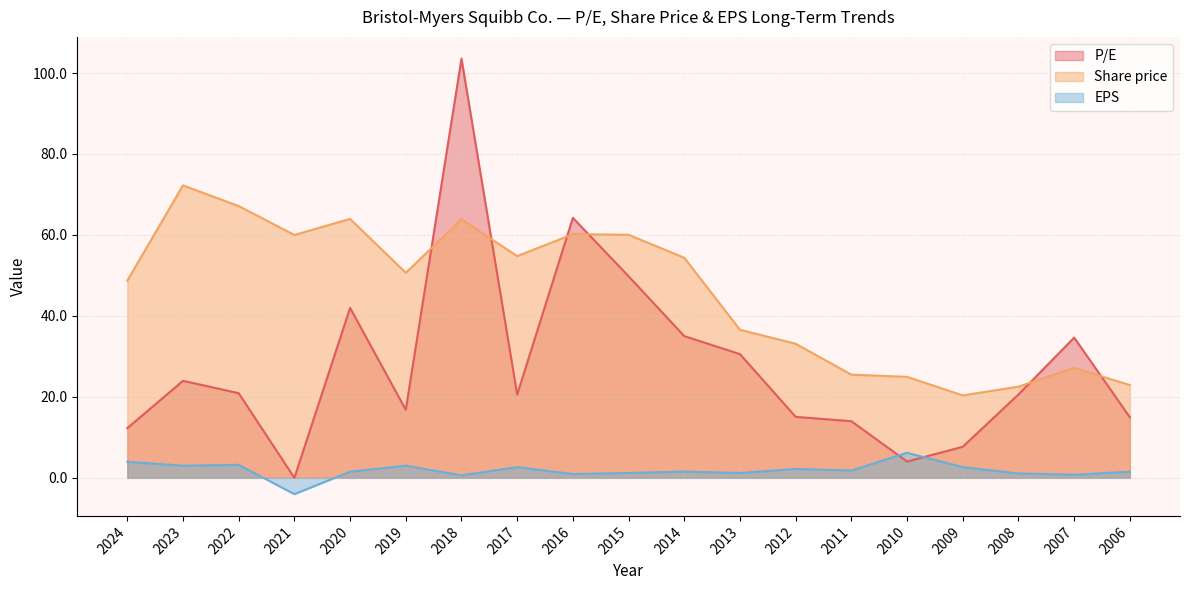

How many distinct data groups are displayed?

3